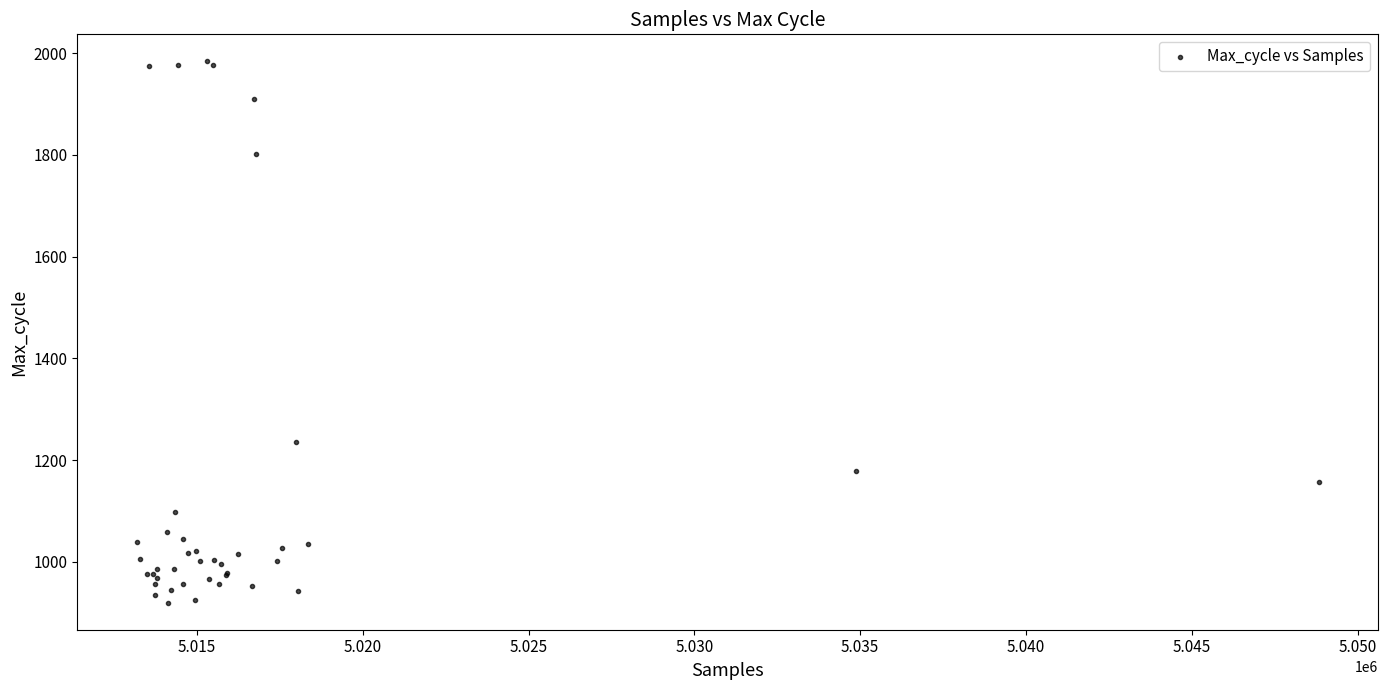

What Y value in the scatter plot is closest to 1452?

1236